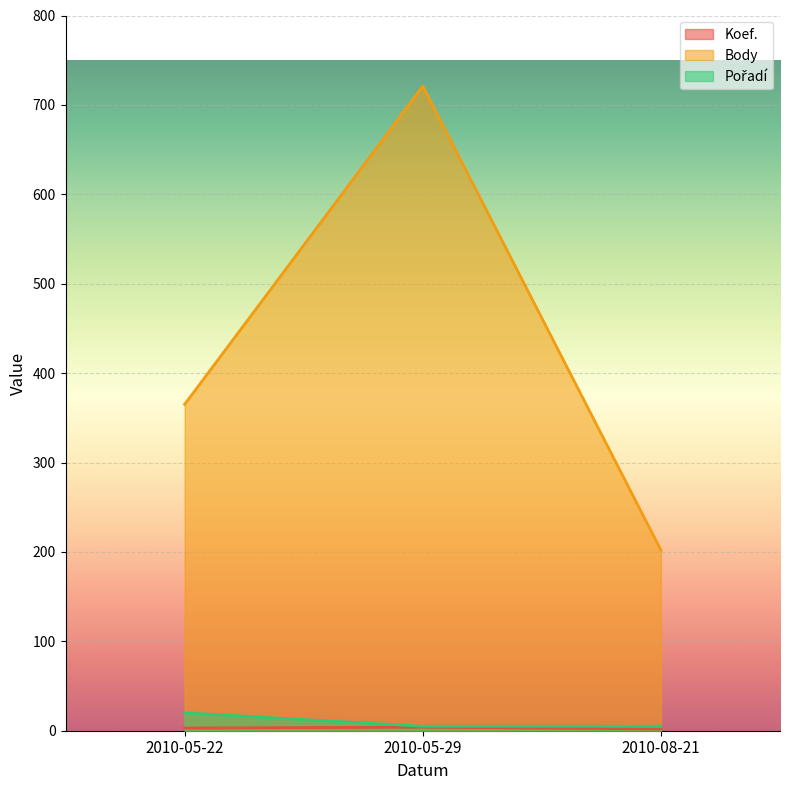

What is the value of the Body point at the 1st from the left?

365